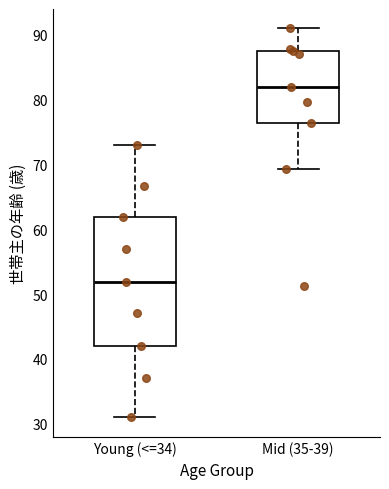

Where does the upper whisker of the box for Young (<=34) end on the y-axis? The values are not printed on the chart, so give them approximately, as read against the axis.

73